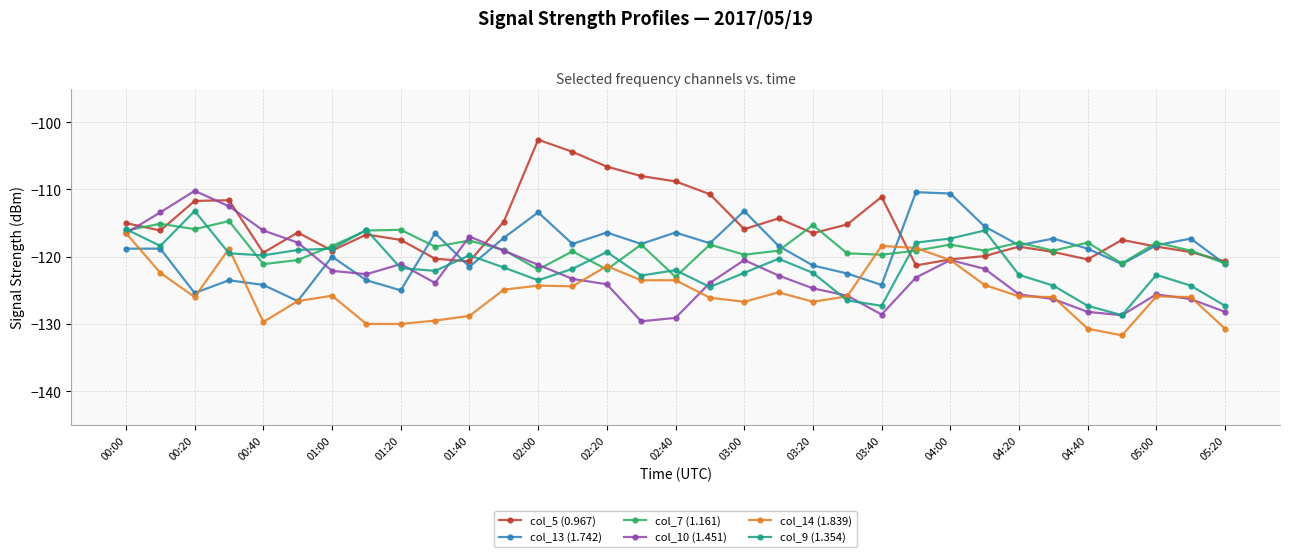

Which series has the largest total across all categories?

col_5 (0.967)